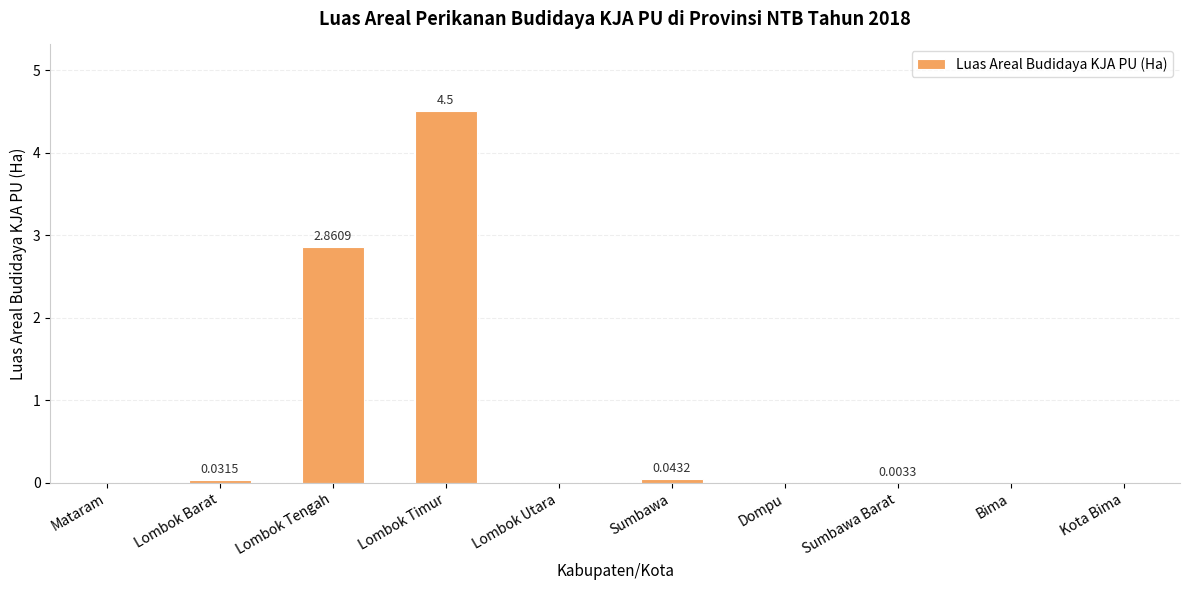

At which category does the chart reach its peak across all series?

Lombok Timur